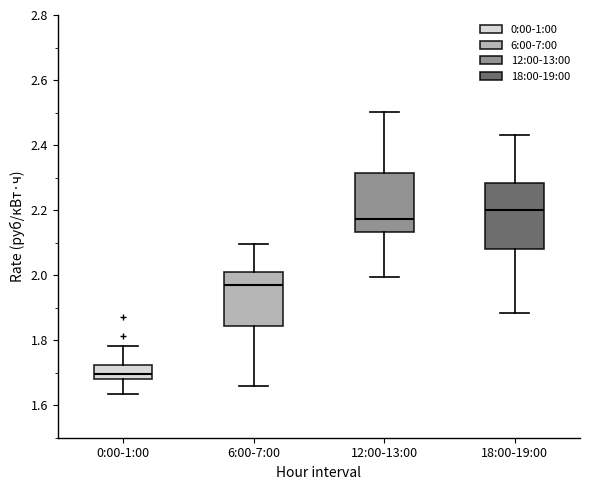

Reading left to right, read every box against the y-axis: the position of its median line, the range the box covers, and the ends of its whiskers. The values are not printed on the chart, so give them approximately, as read against the axis.

0:00-1:00: median 1.70, box 1.68 to 1.72, whiskers 1.64 to 1.78
6:00-7:00: median 1.98, box 1.84 to 2.00, whiskers 1.66 to 2.10
12:00-13:00: median 2.18, box 2.14 to 2.32, whiskers 2.00 to 2.50
18:00-19:00: median 2.20, box 2.08 to 2.28, whiskers 1.88 to 2.44